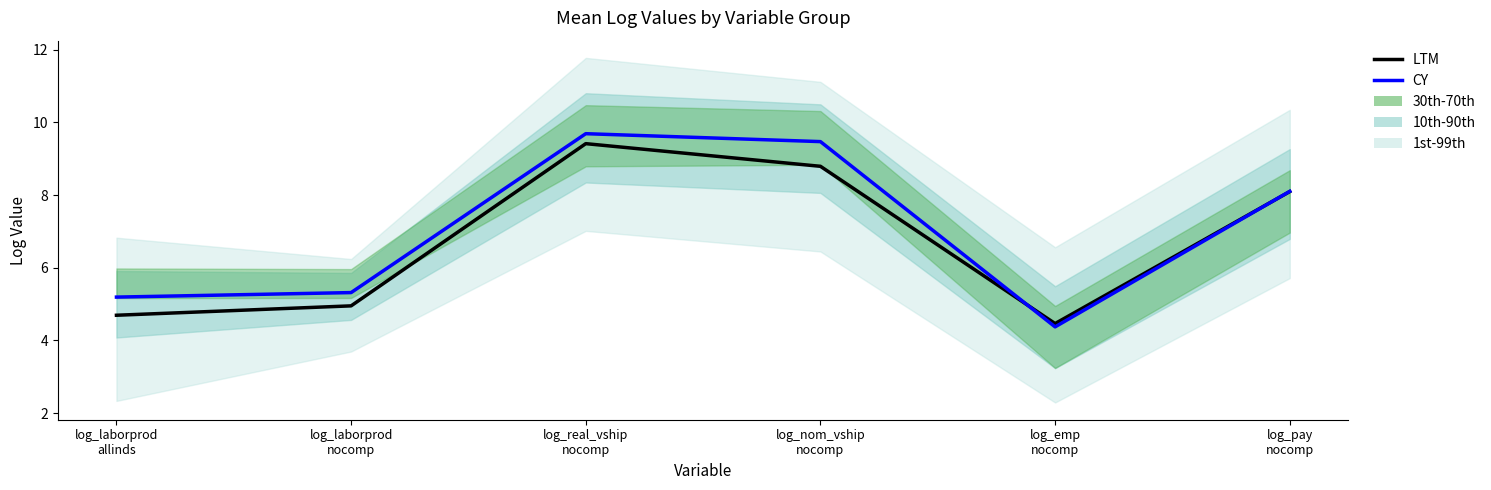

How many data points in CY are less than 8?

3